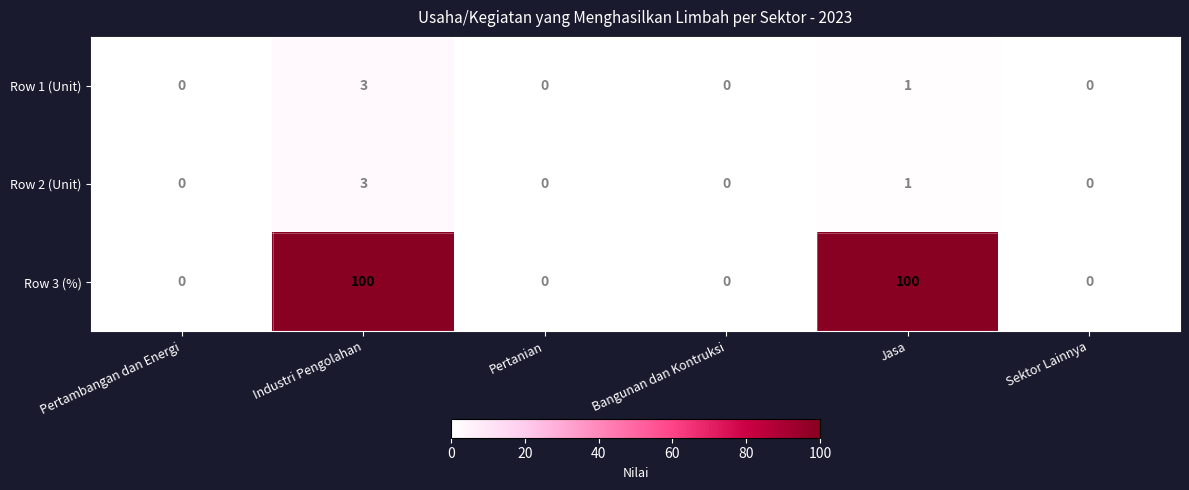

Reading left to right, extract all data points from this chart.

Row 1 (Unit): Pertambangan dan Energi=0	Industri Pengolahan=3	Pertanian=0	Bangunan dan Kontruksi=0	Jasa=1	Sektor Lainnya=0
Row 2 (Unit): Pertambangan dan Energi=0	Industri Pengolahan=3	Pertanian=0	Bangunan dan Kontruksi=0	Jasa=1	Sektor Lainnya=0
Row 3 (%): Pertambangan dan Energi=0	Industri Pengolahan=100	Pertanian=0	Bangunan dan Kontruksi=0	Jasa=100	Sektor Lainnya=0